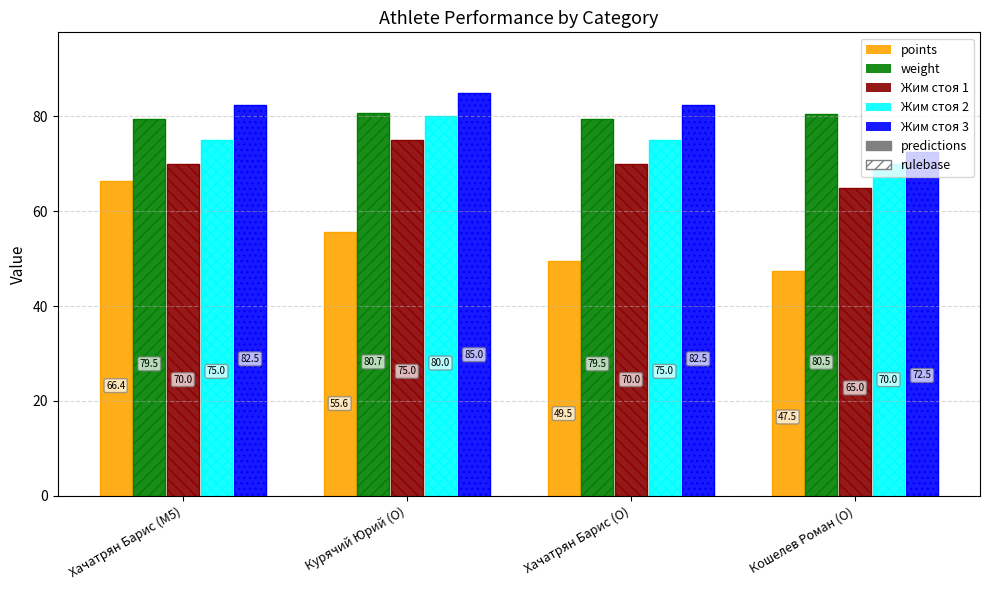

Which series has the largest total across all categories?

Жим стоя 3